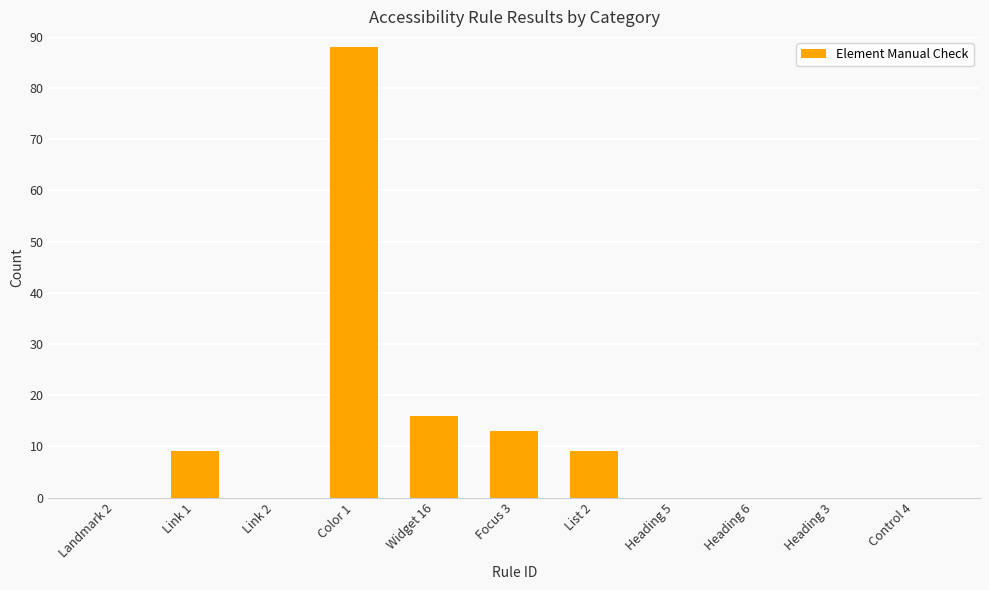

What is the ratio of the value at Widget 16 to the value at Focus 3?

1.2